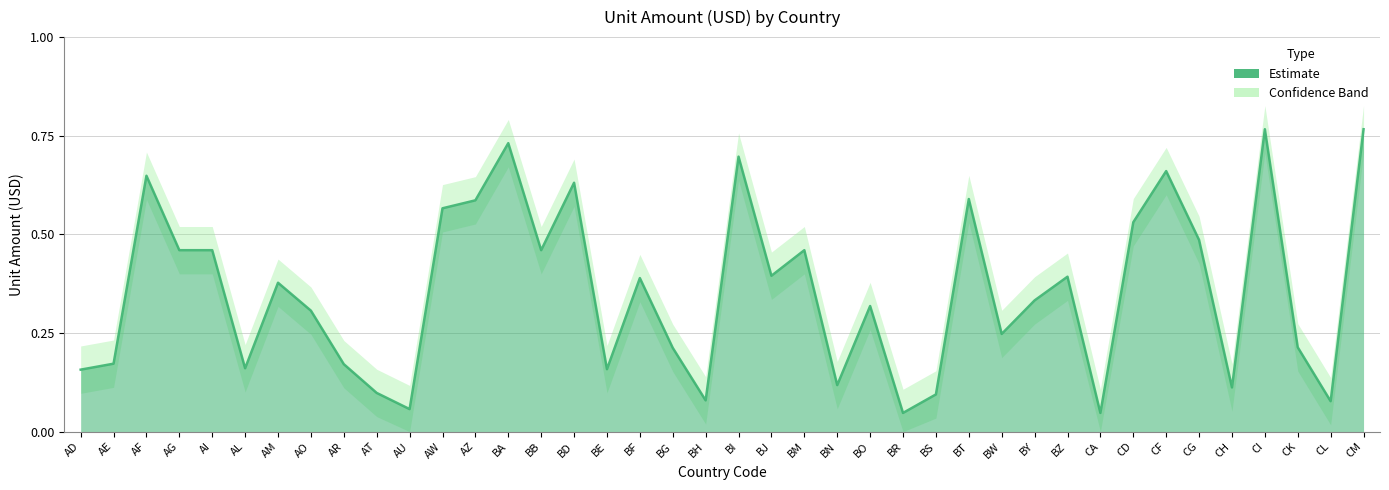

Which has a higher value, AM or BD?

BD